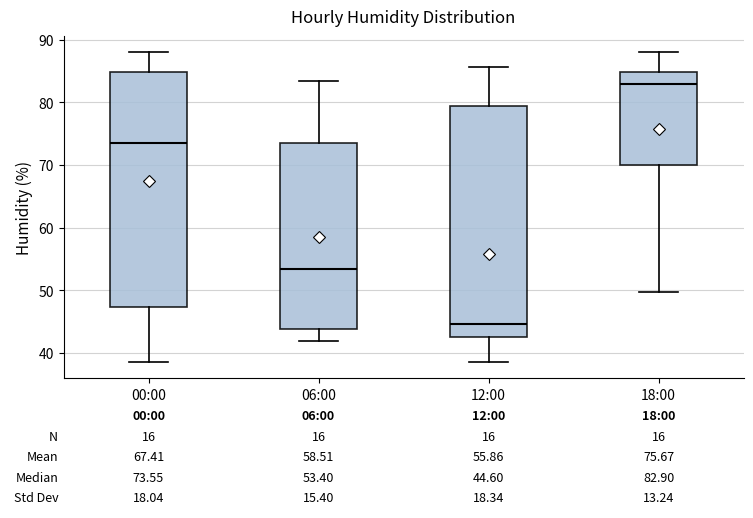

Which box has the highest median line?

18:00